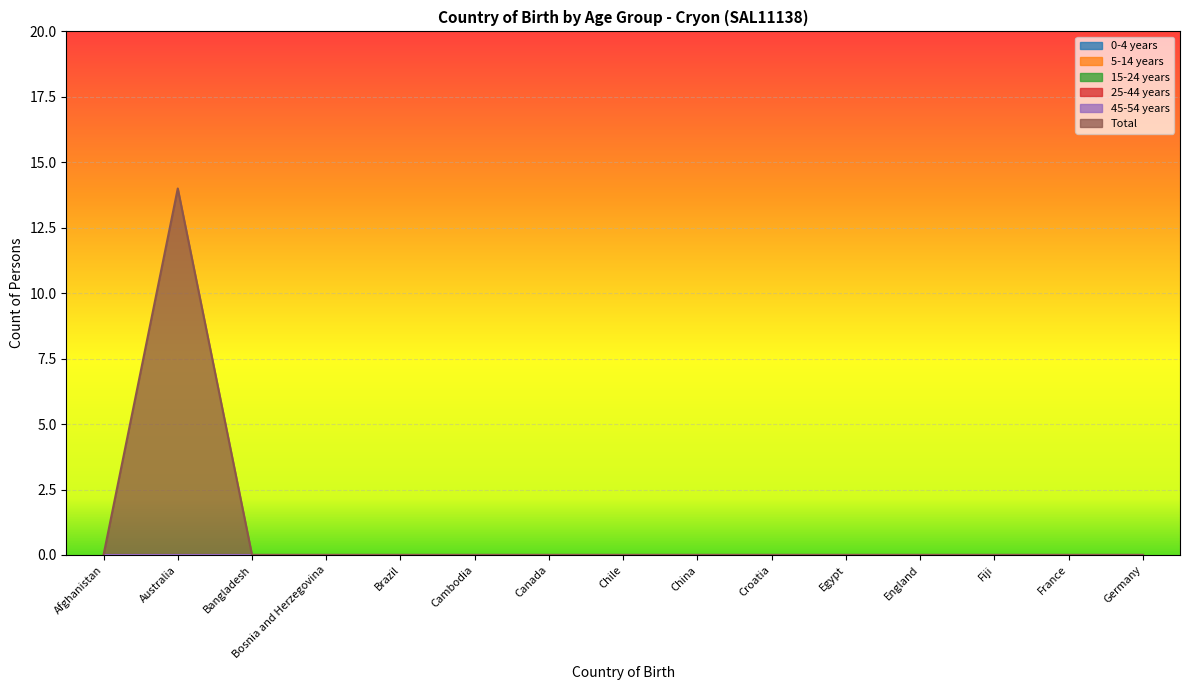

What are all the series names shown in the legend?

0-4 years, 5-14 years, 15-24 years, 25-44 years, 45-54 years, Total